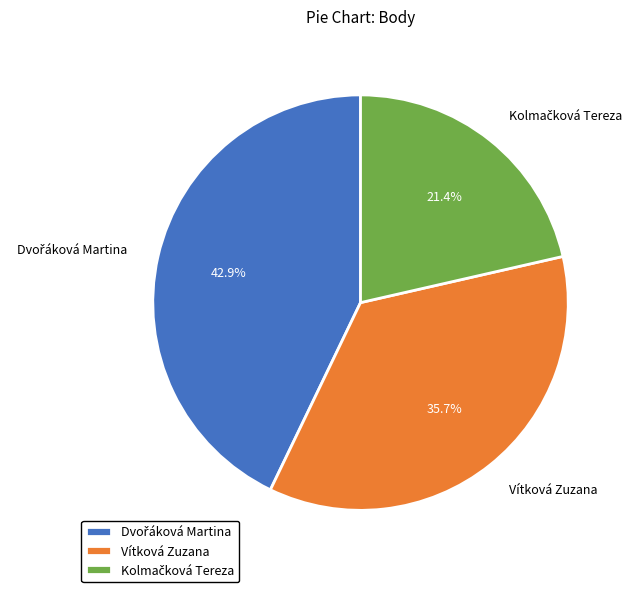

Is there any slice that represents more than half of the pie?

No